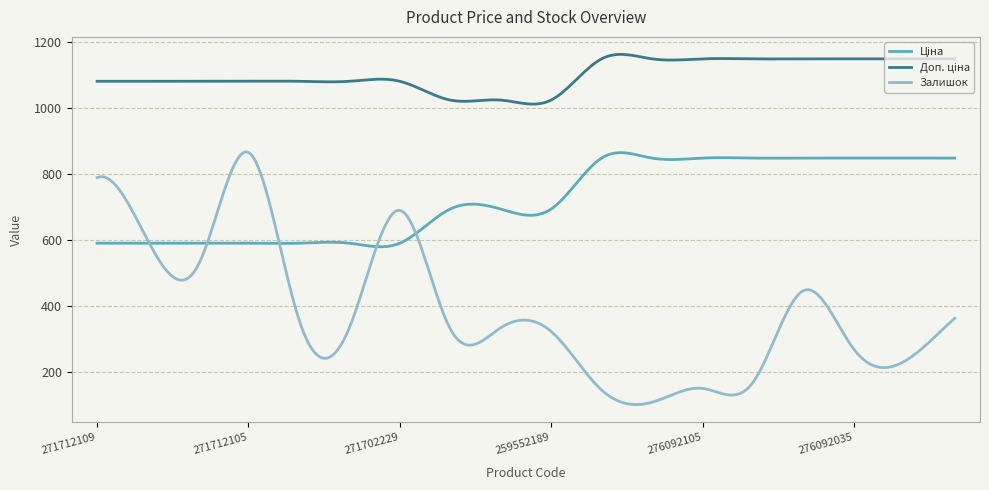

What is the minimum value for Залишок?

99.9